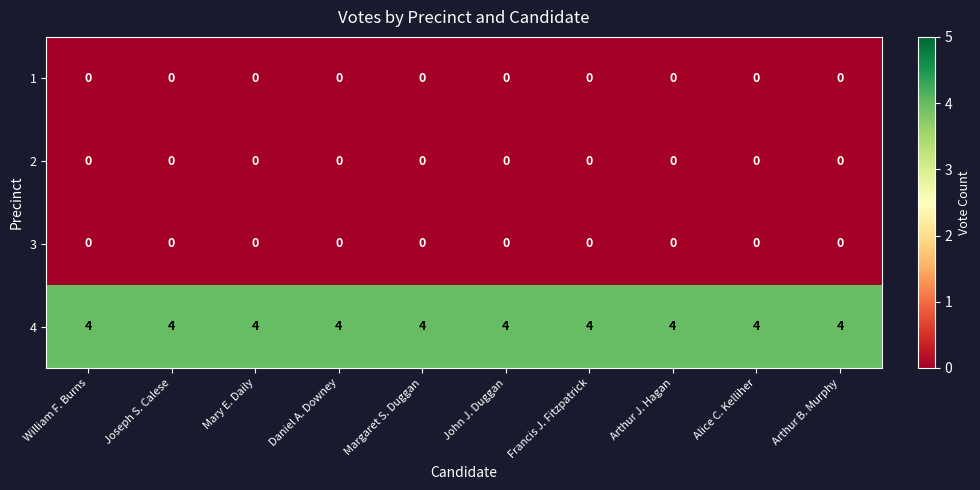

What is the difference between the highest and lowest values at Daniel A. Downey?

4